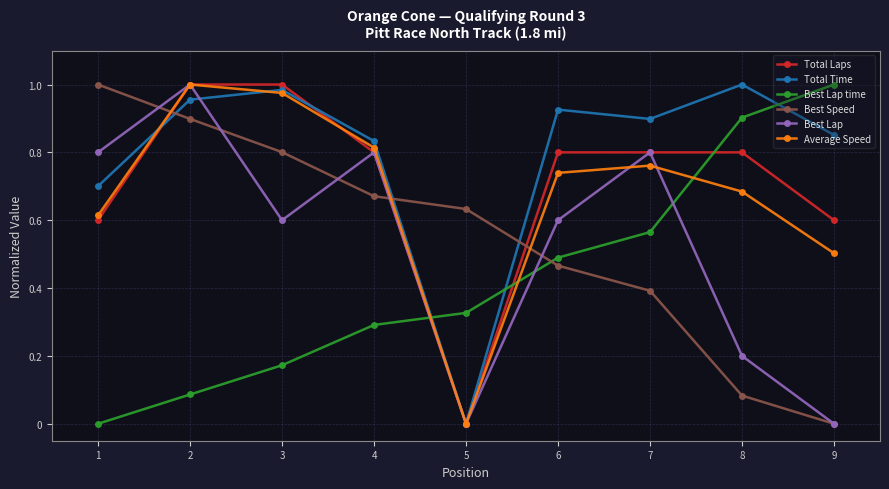

Rank the categories by Total Time value from highest to lowest.

8, 3, 2, 6, 7, 9, 4, 1, 5